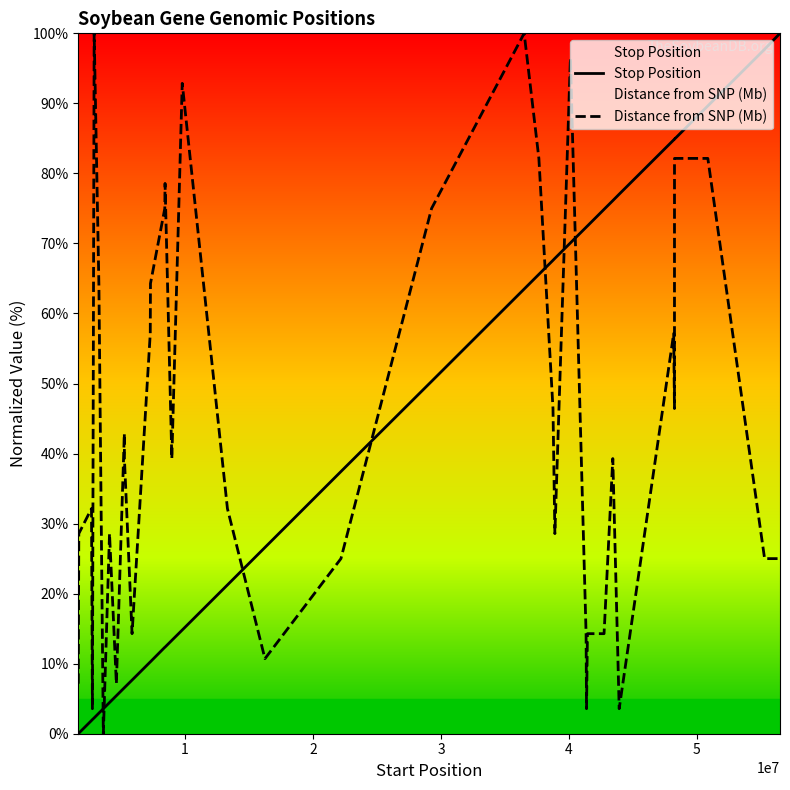

What is the maximum value shown in the chart?

100.0